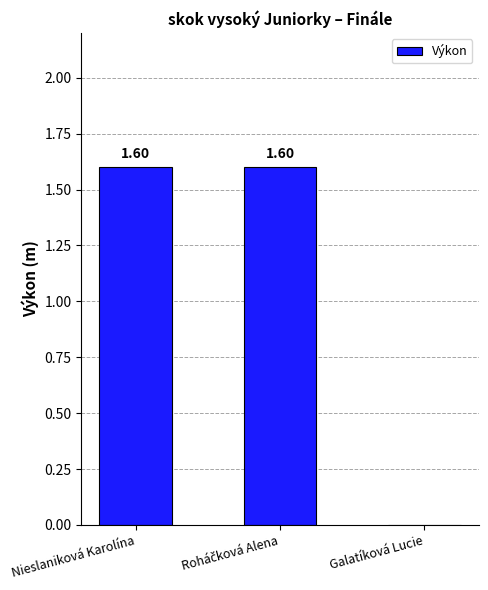

True or false: the data shows -0.7 at Galatíková Lucie.

False